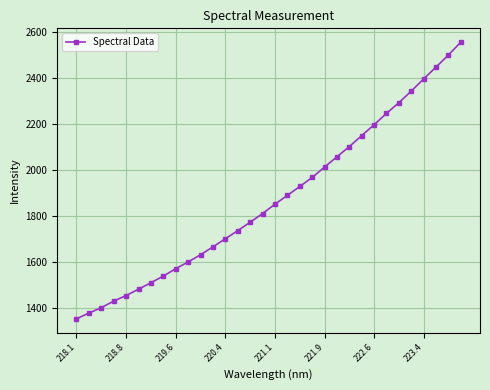

What is the greatest value displayed?

2556.1